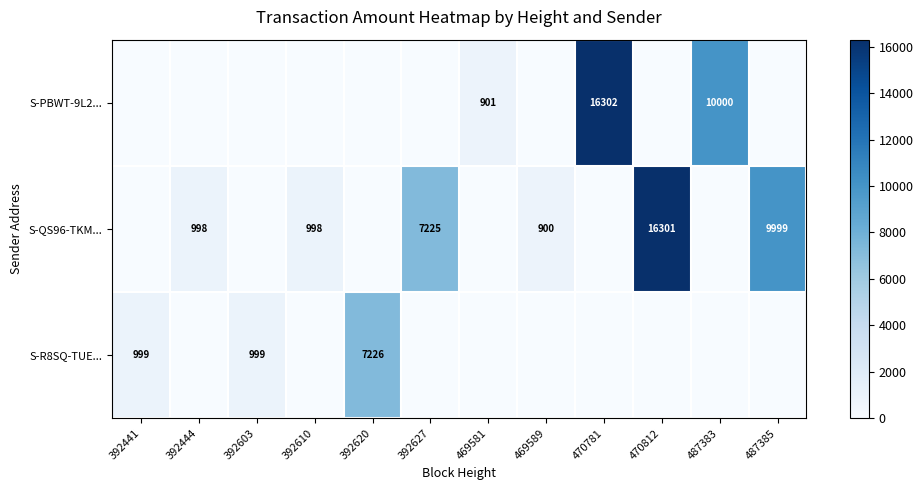

What is the spread (max minus min) of values at 392603?

999.0